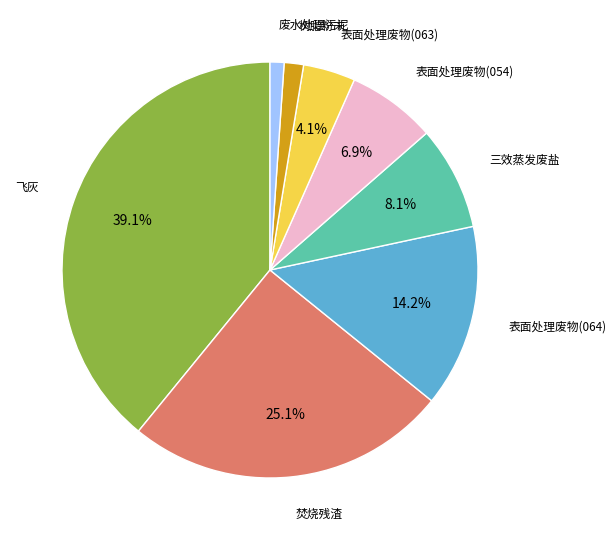

Does any single category account for the majority?

No